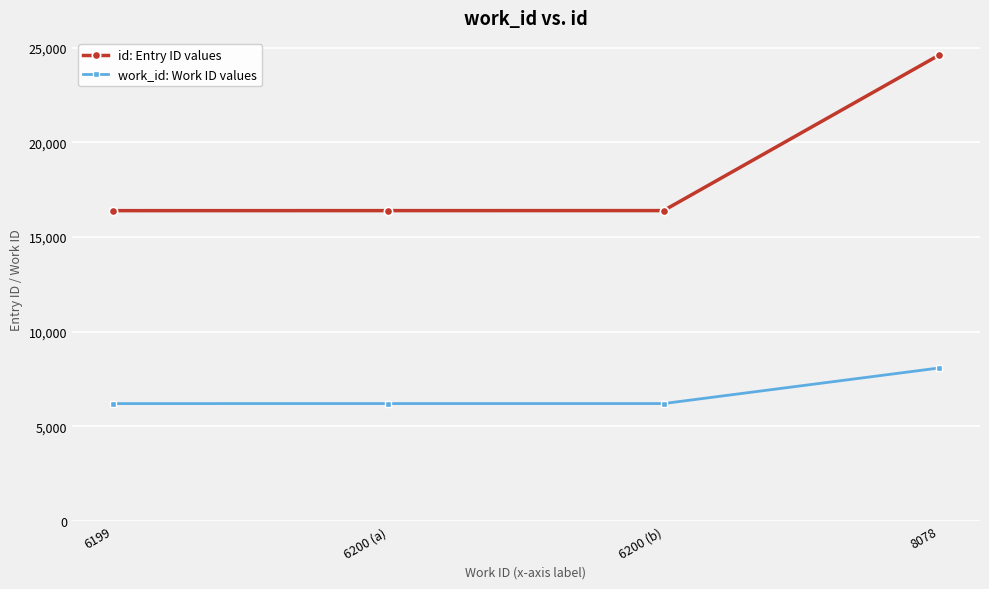

What is the total value across all series at 6199?

22594